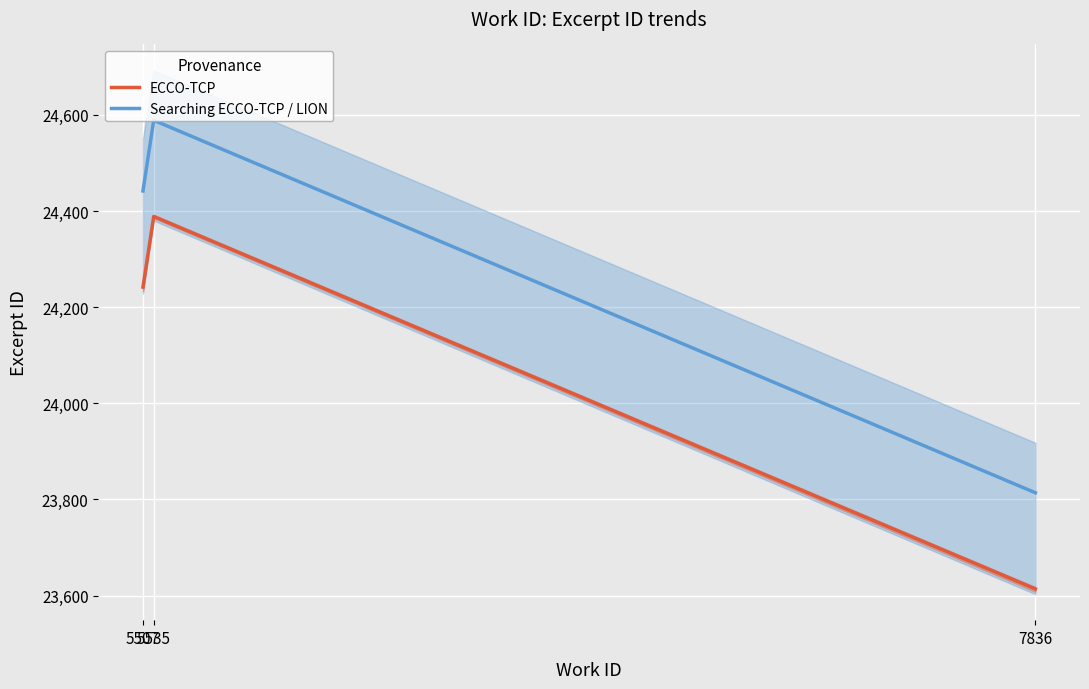

What is the sum of the ECCO-TCP values at 5535 and 7836?

48002.7